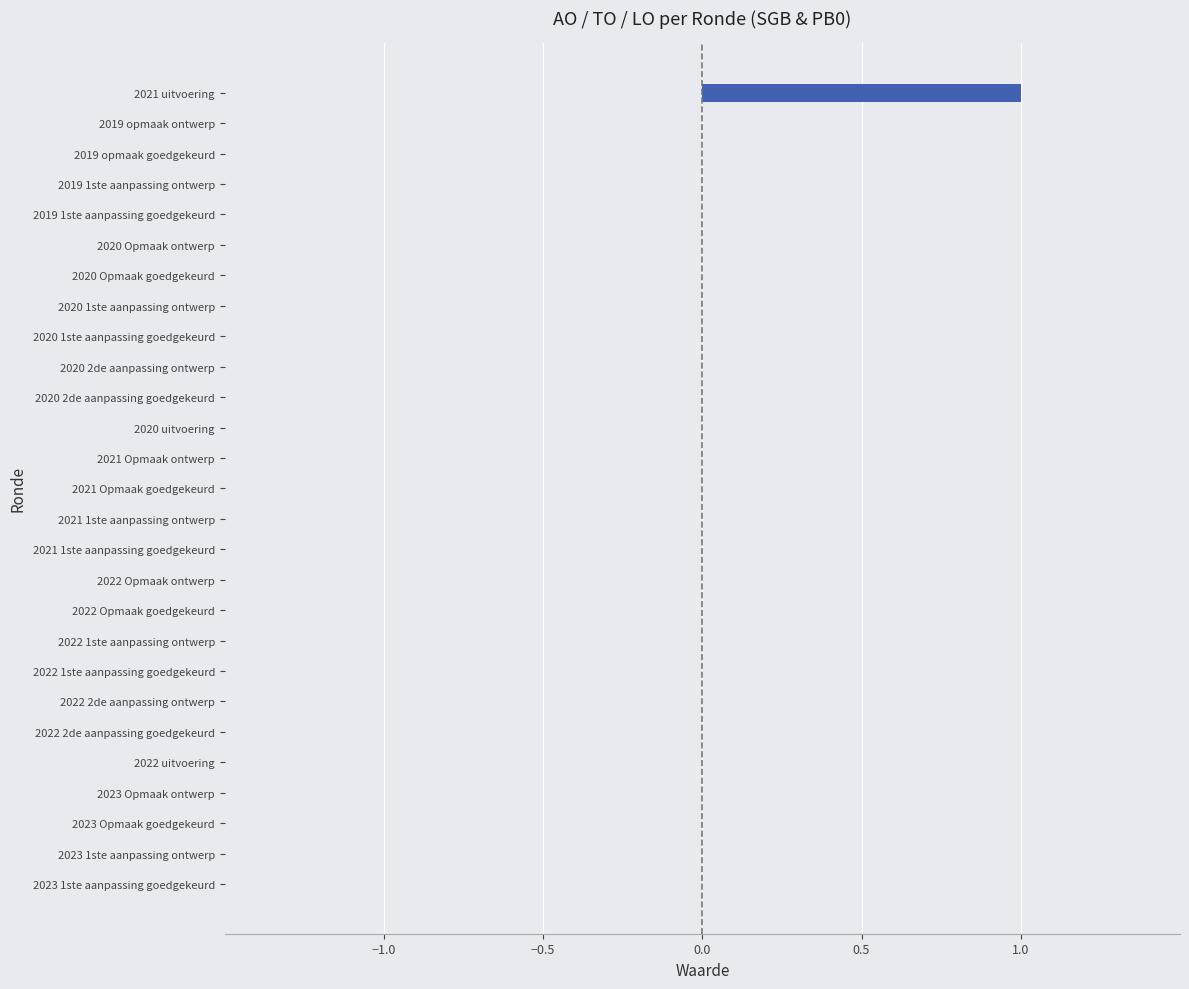

Count the values in the range 0 to 1.

27